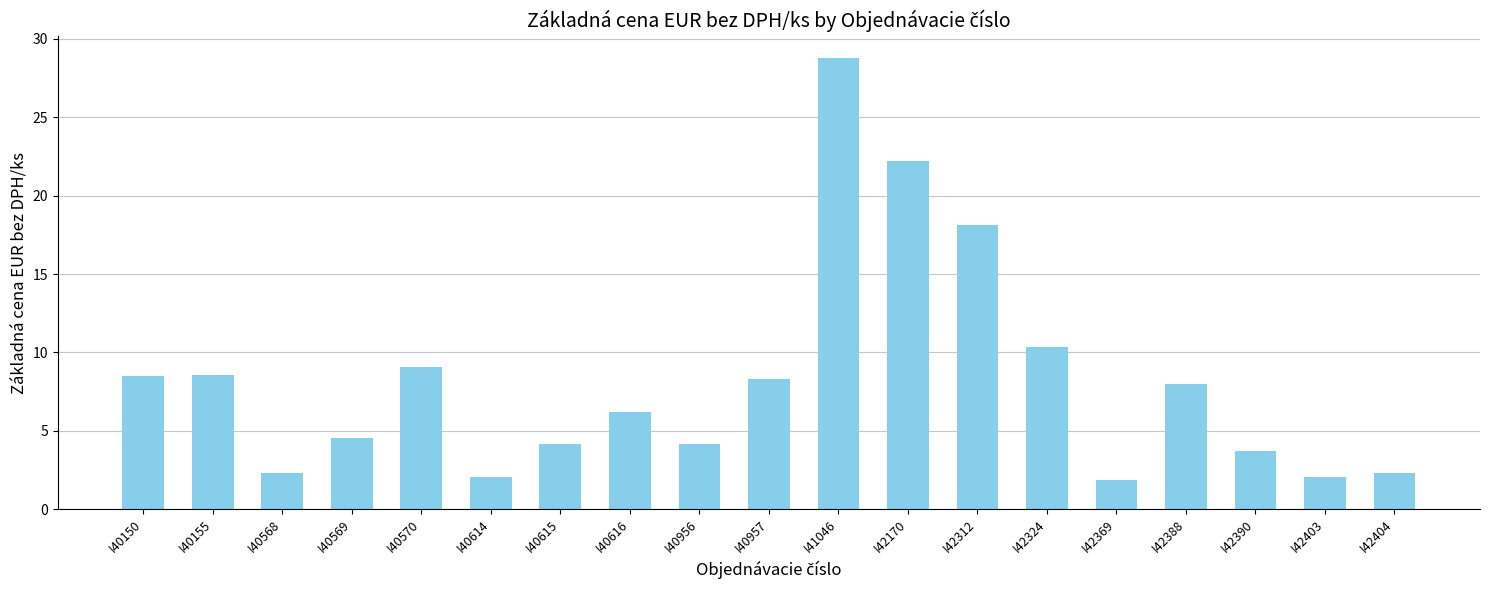

Which category has the highest value across all series?

I41046